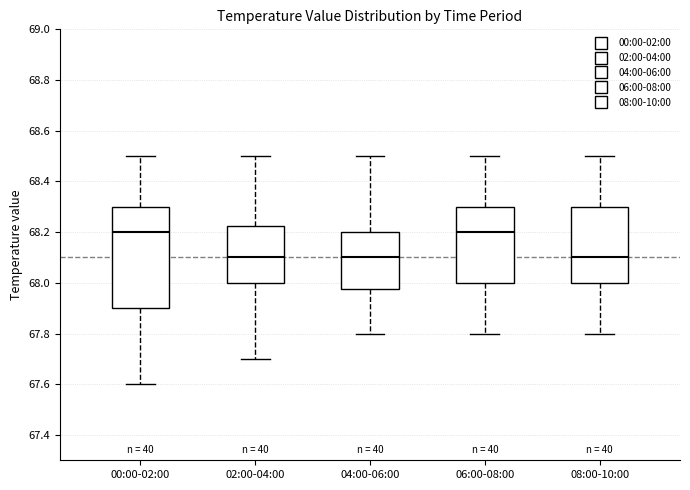

Where is the lower edge of the box for 08:00-10:00 on the y-axis? The values are not printed on the chart, so give them approximately, as read against the axis.

68.00